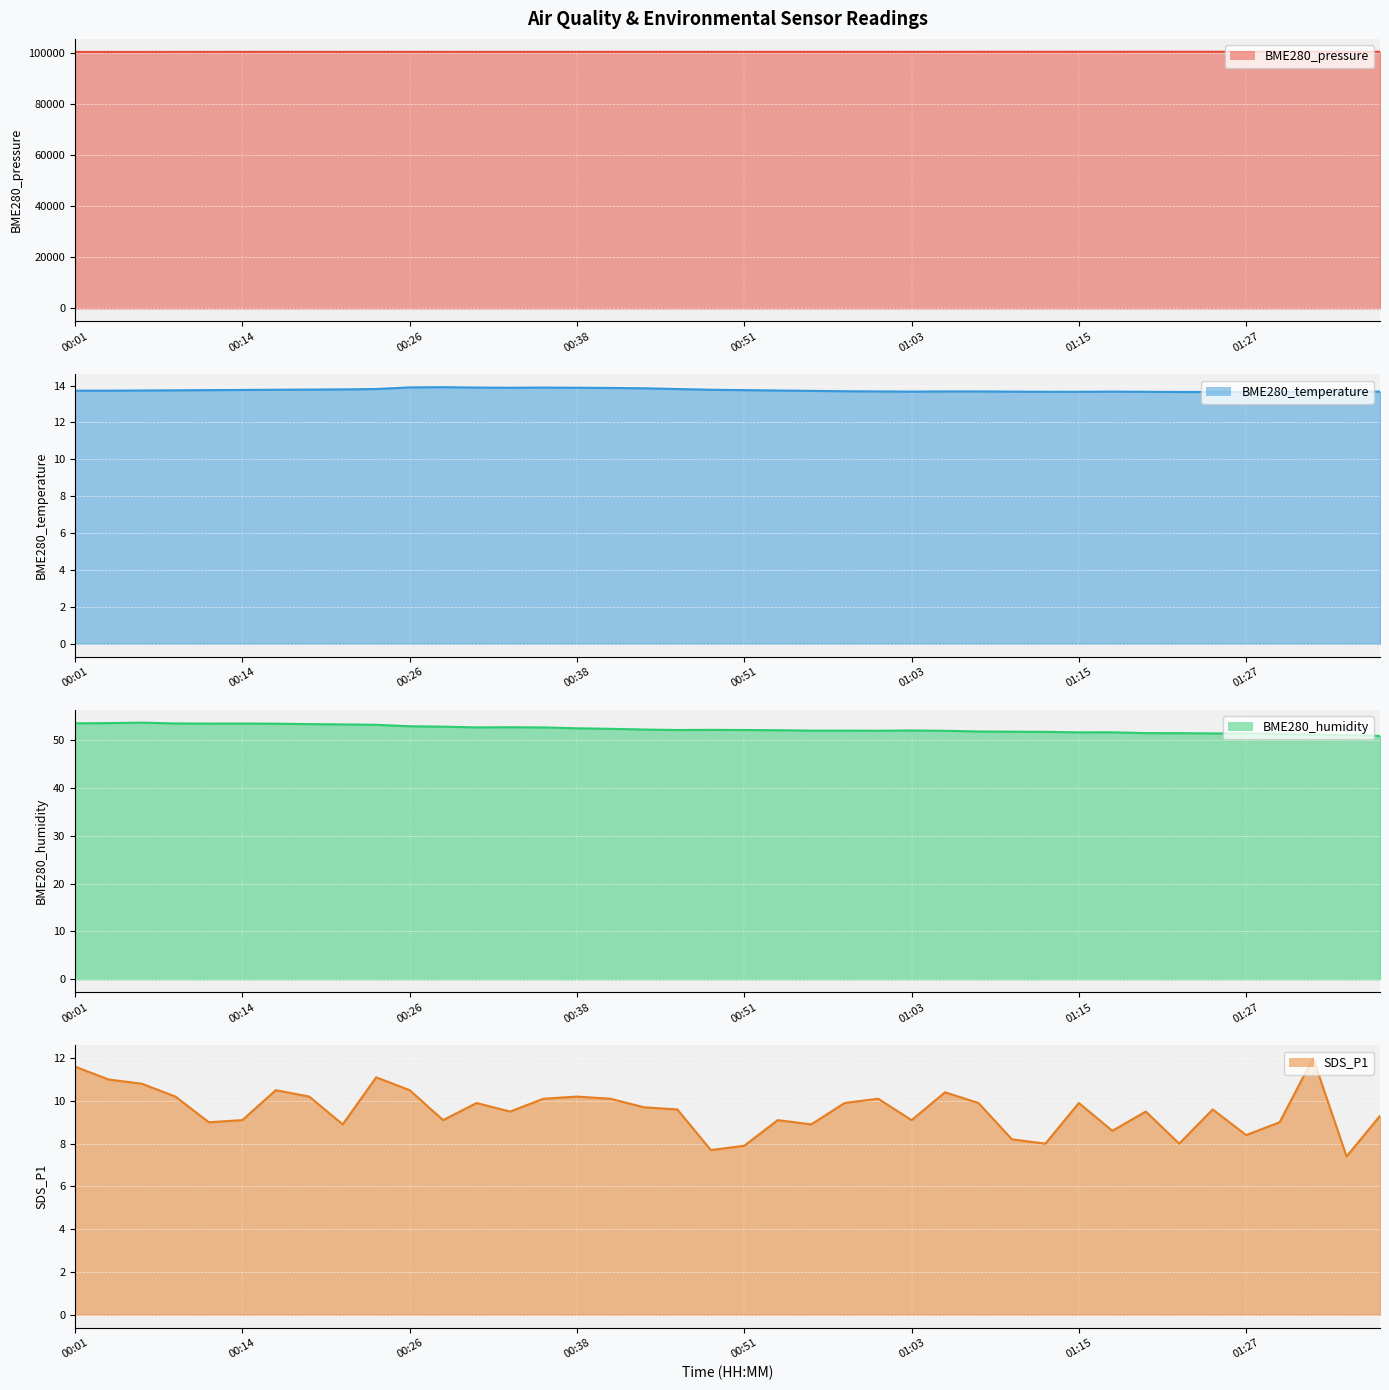

True or false: BME280_humidity and SDS_P1 cross at least once.

False